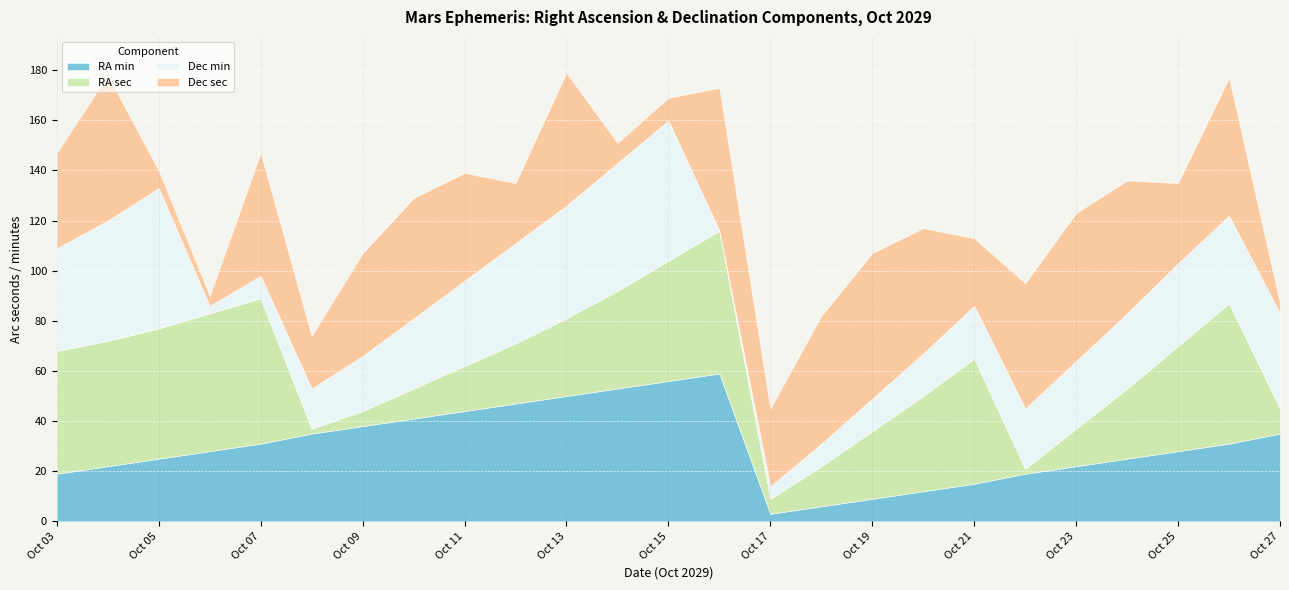

Does the chart display data point markers on the line(s)?

No